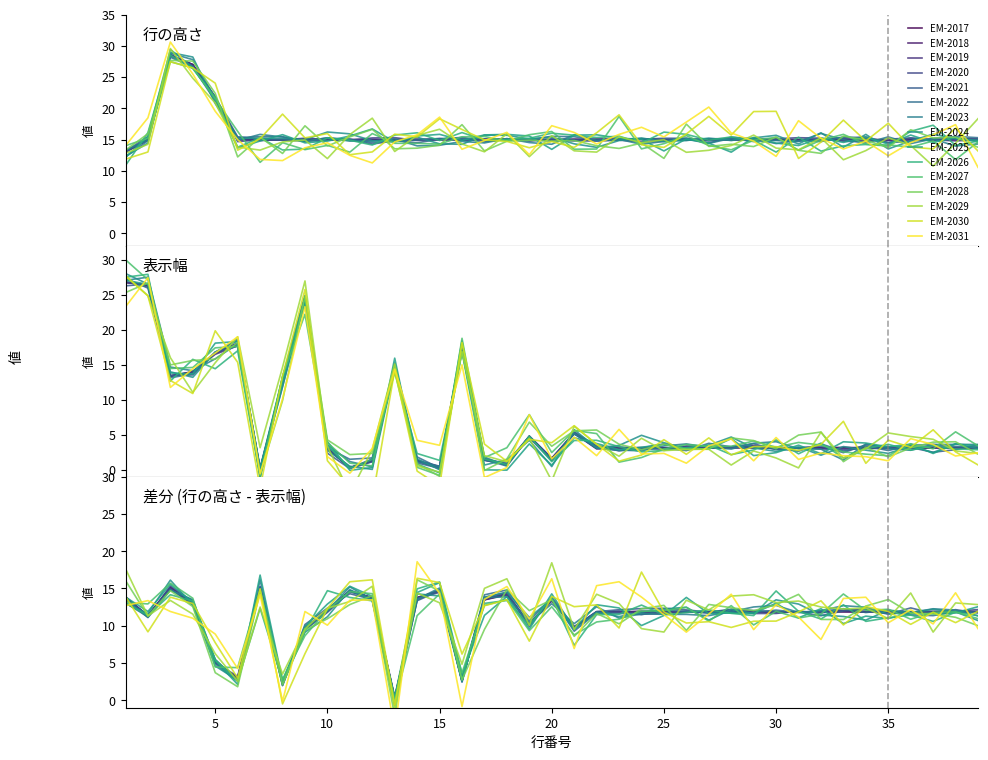

What is the approximate value of 行の高さ 1 at 2?

15.0